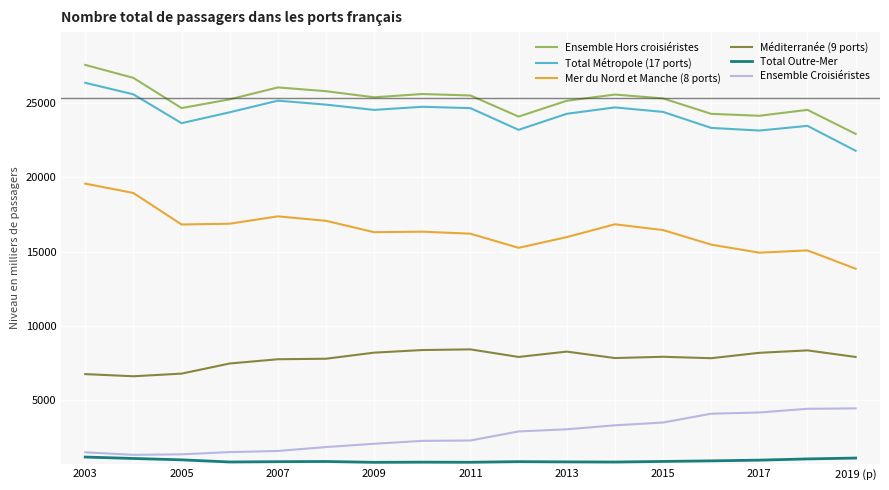

Which series has the largest total across all categories?

Ensemble Hors croisiéristes